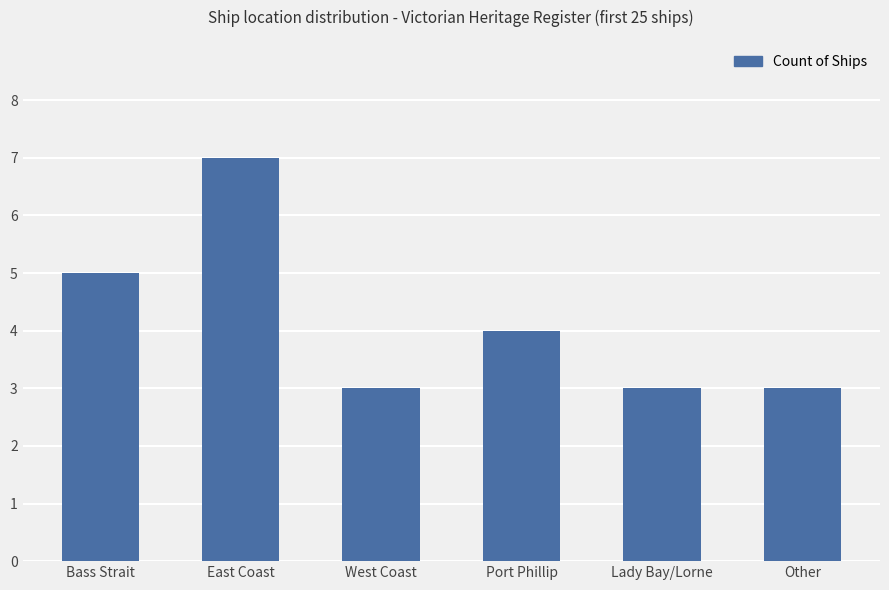

How many categories are shown in the chart?

6